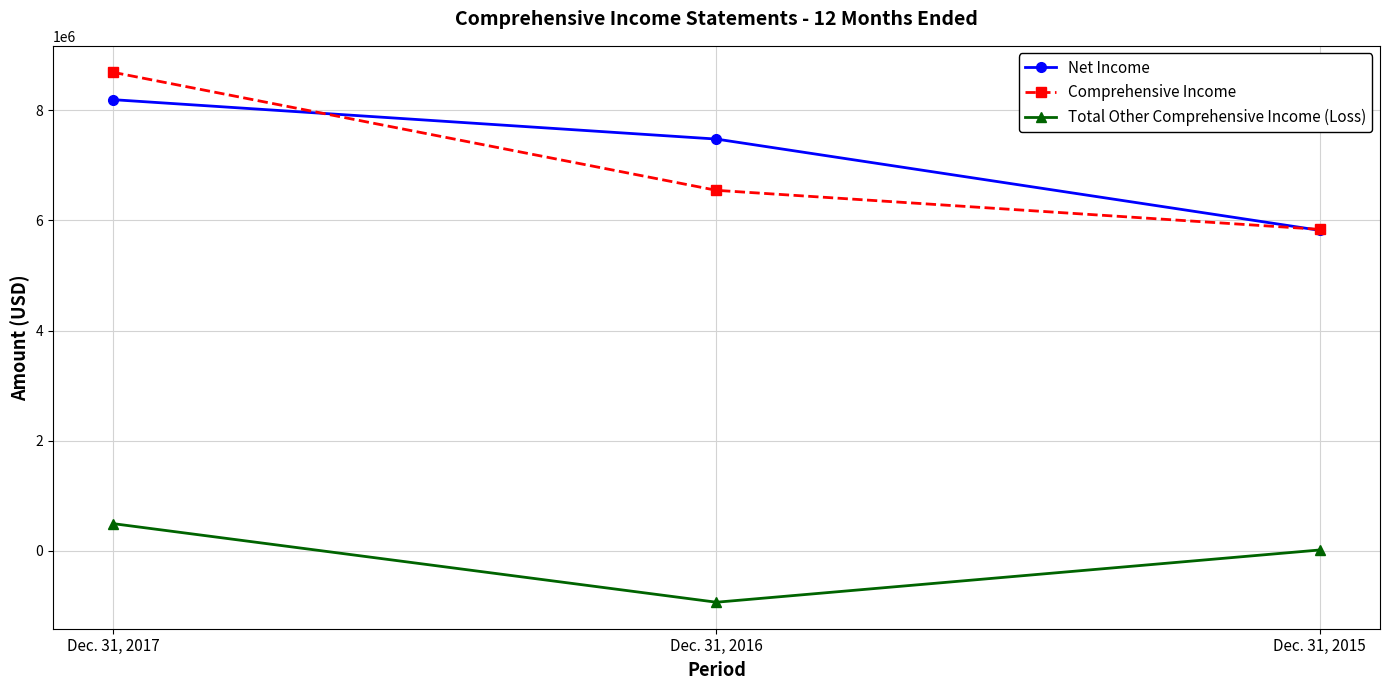

Reading left to right, list all the values displayed in this chart.

Net Income: 8189000	7474000	5818000
Comprehensive Income: 8685000	6544000	5836000
Total Other Comprehensive Income (Loss): 496000	-930000	18000